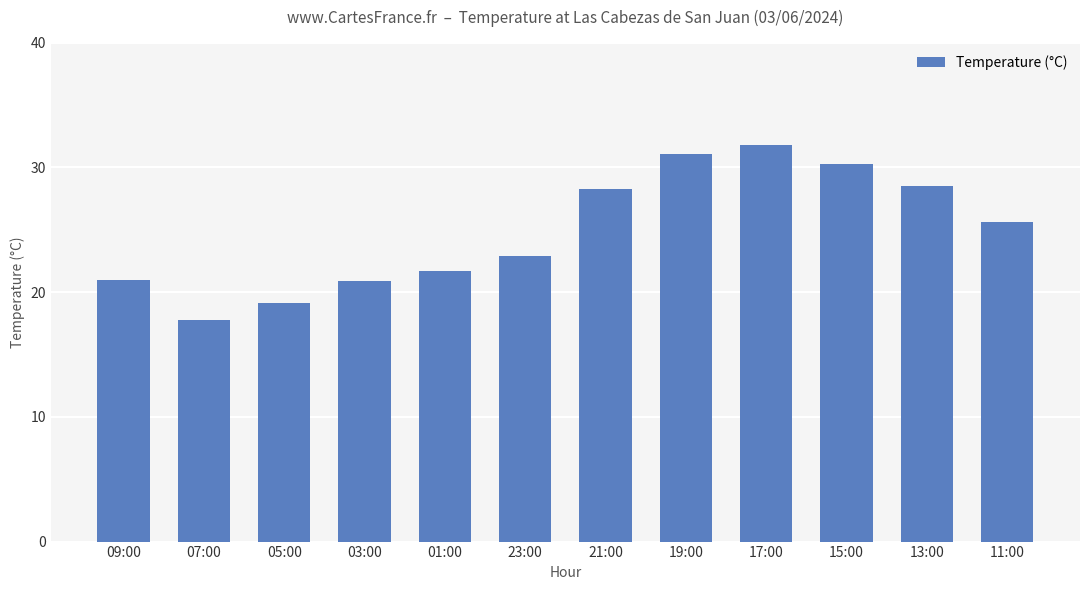

What is the difference between the values at 23:00 and 19:00?

8.2